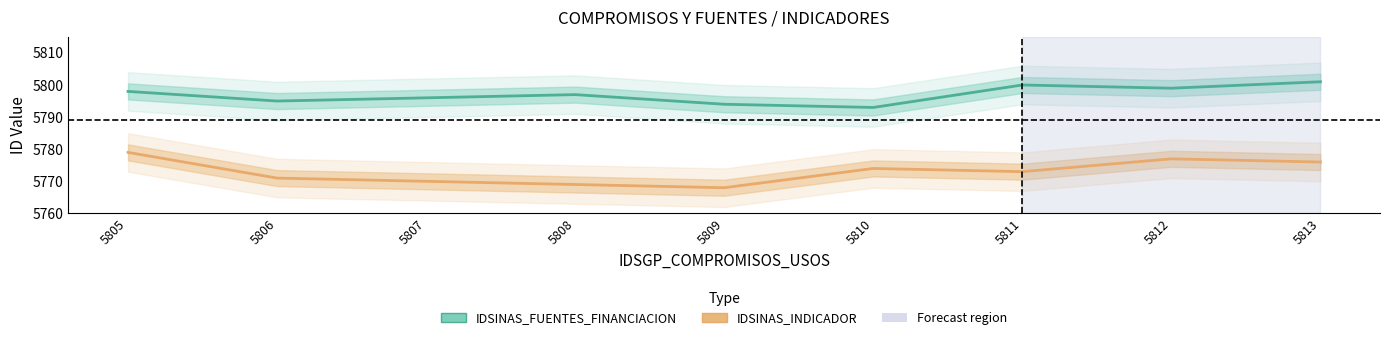

Is this an area chart (filled region under the line)?

No